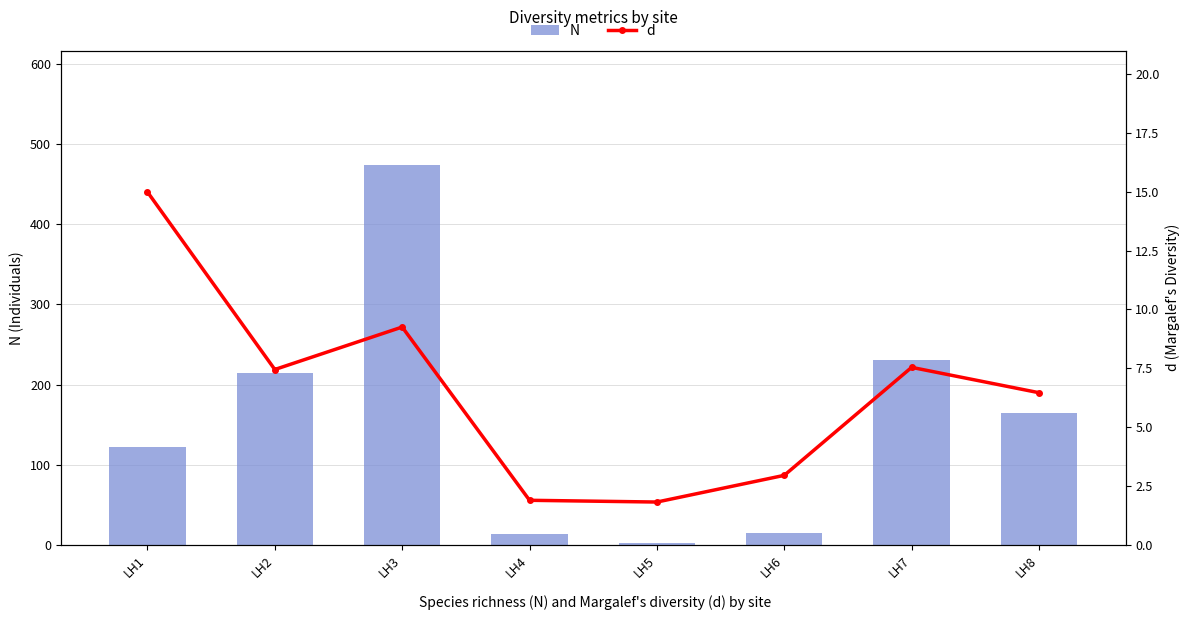

At which label does N first exceed 165?

LH2